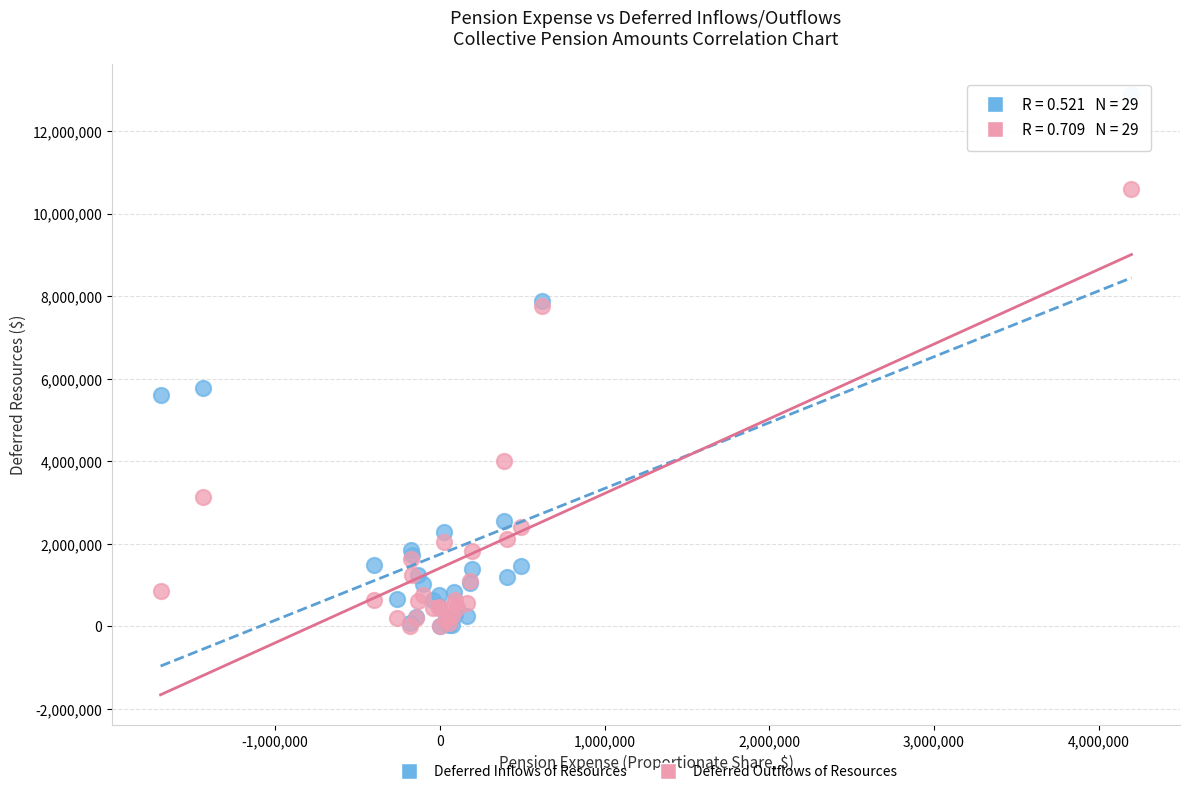

What are all the series names shown in the legend?

Deferred Inflows of Resources, Deferred Outflows of Resources